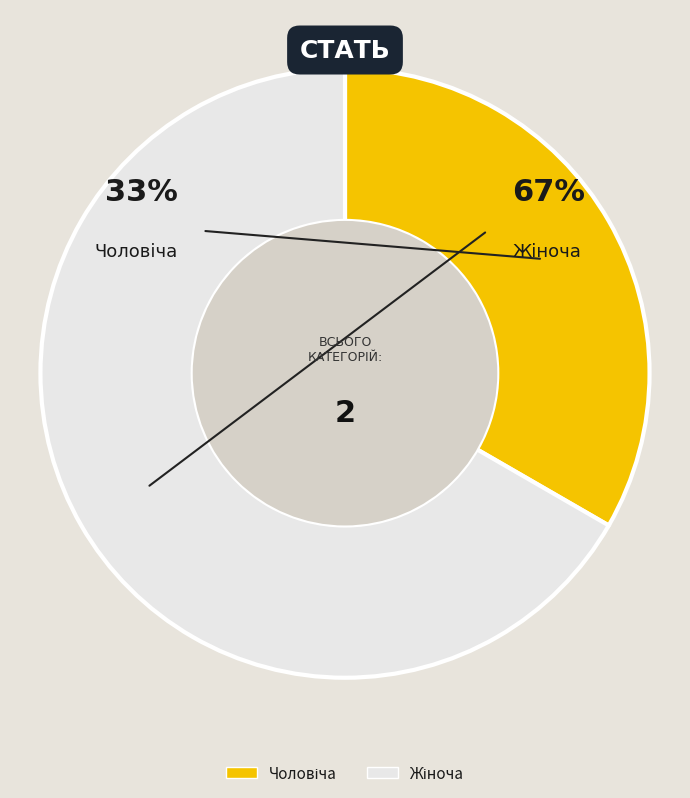

To the nearest percent, what percentage of the pie is Жіноча?

67%